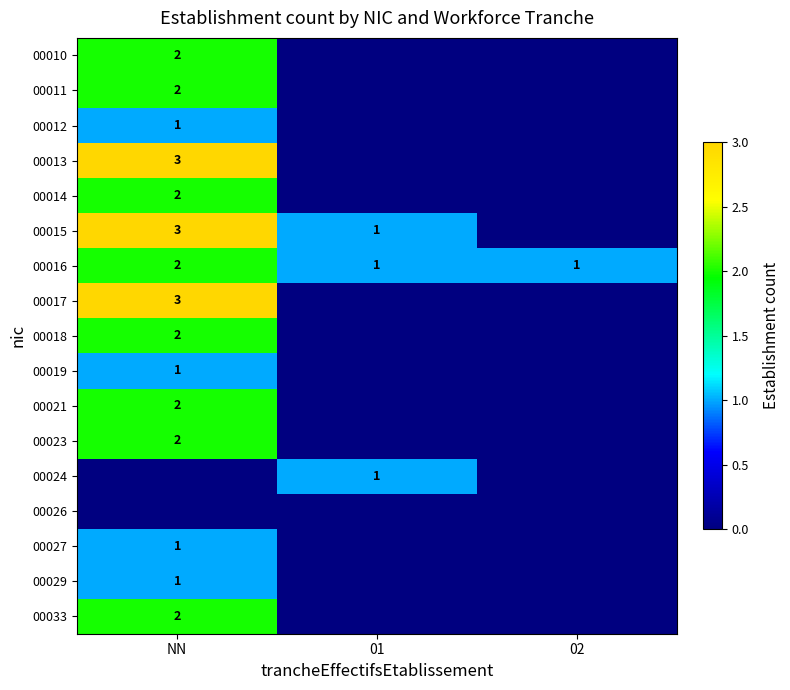

The value of 00017 at NN is 3. True or false?

True